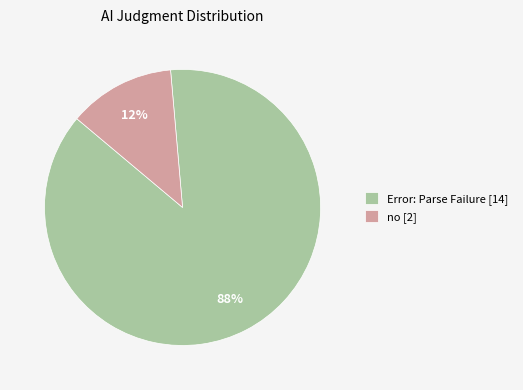

How many slices are in this pie chart?

2